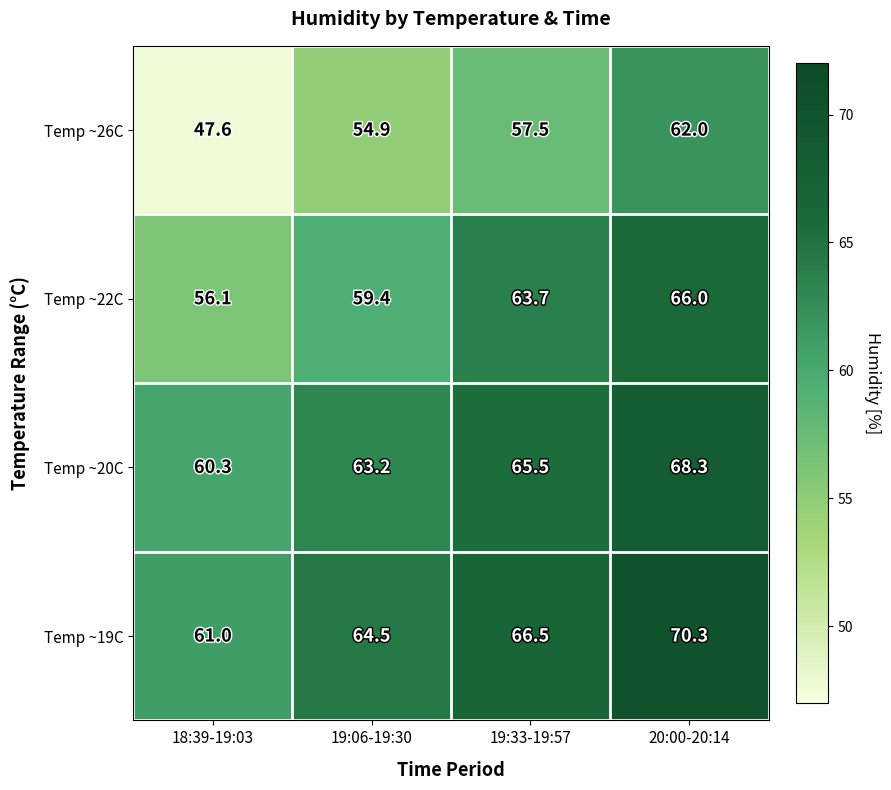

Rank the series by their maximum value, from highest to lowest.

Temp ~19C, Temp ~20C, Temp ~22C, Temp ~26C